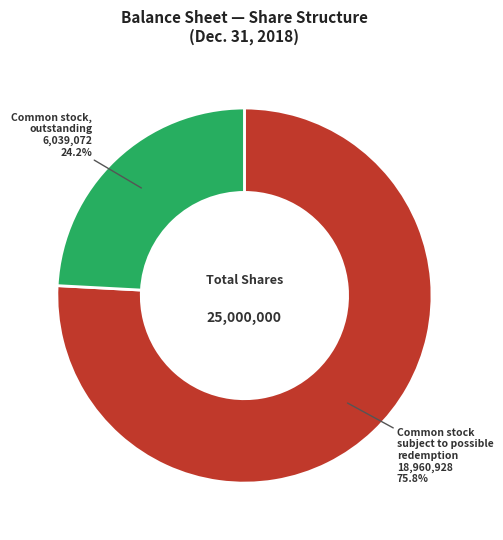

Is there a majority slice in this chart?

Yes